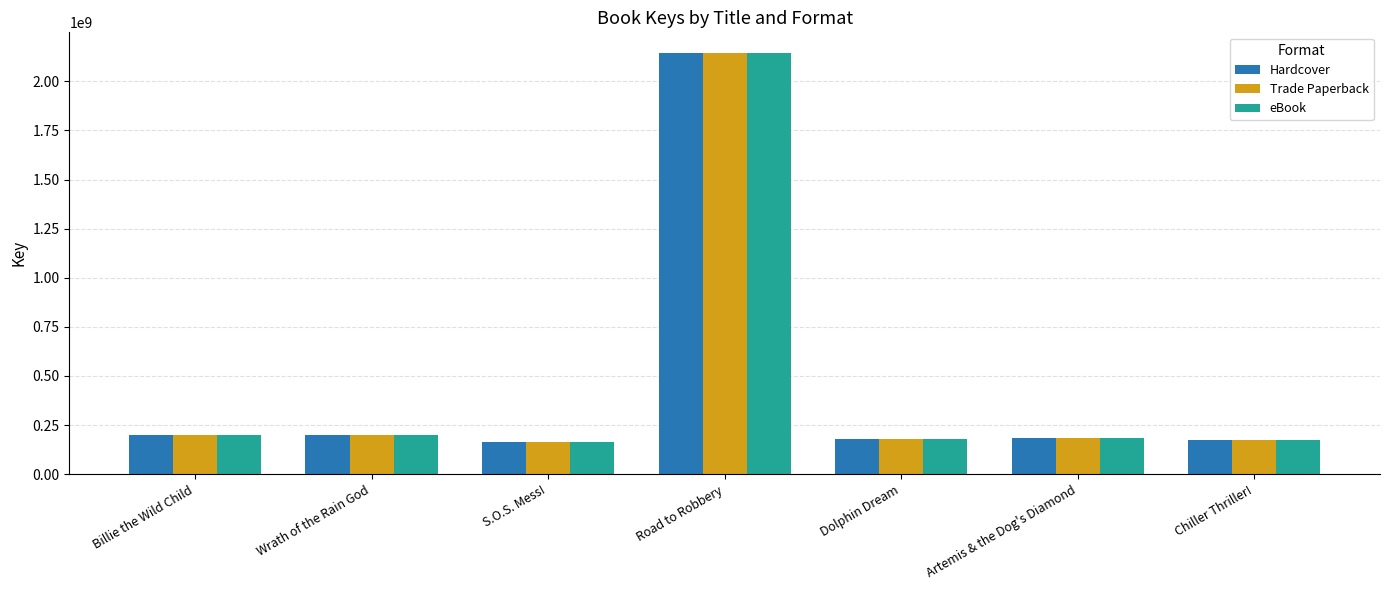

What is the average value of the Hardcover series?

462597478